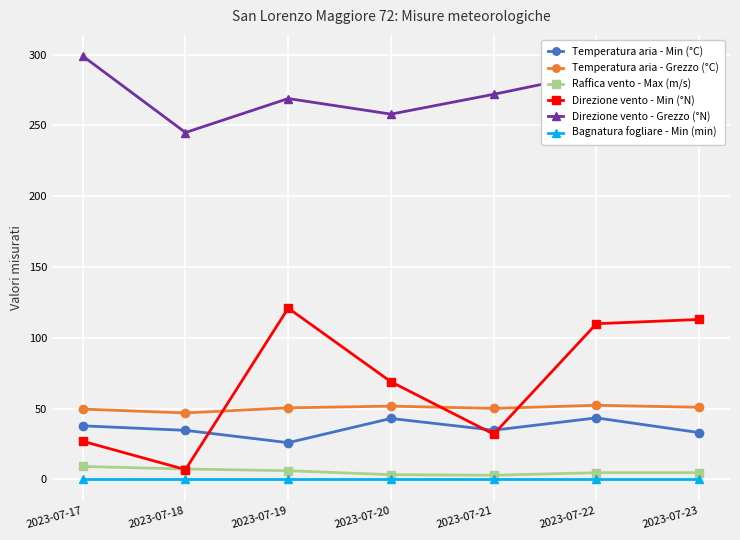

What is the value of the Raffica vento - Max (m/s) point at the 4th from the left?

3.4